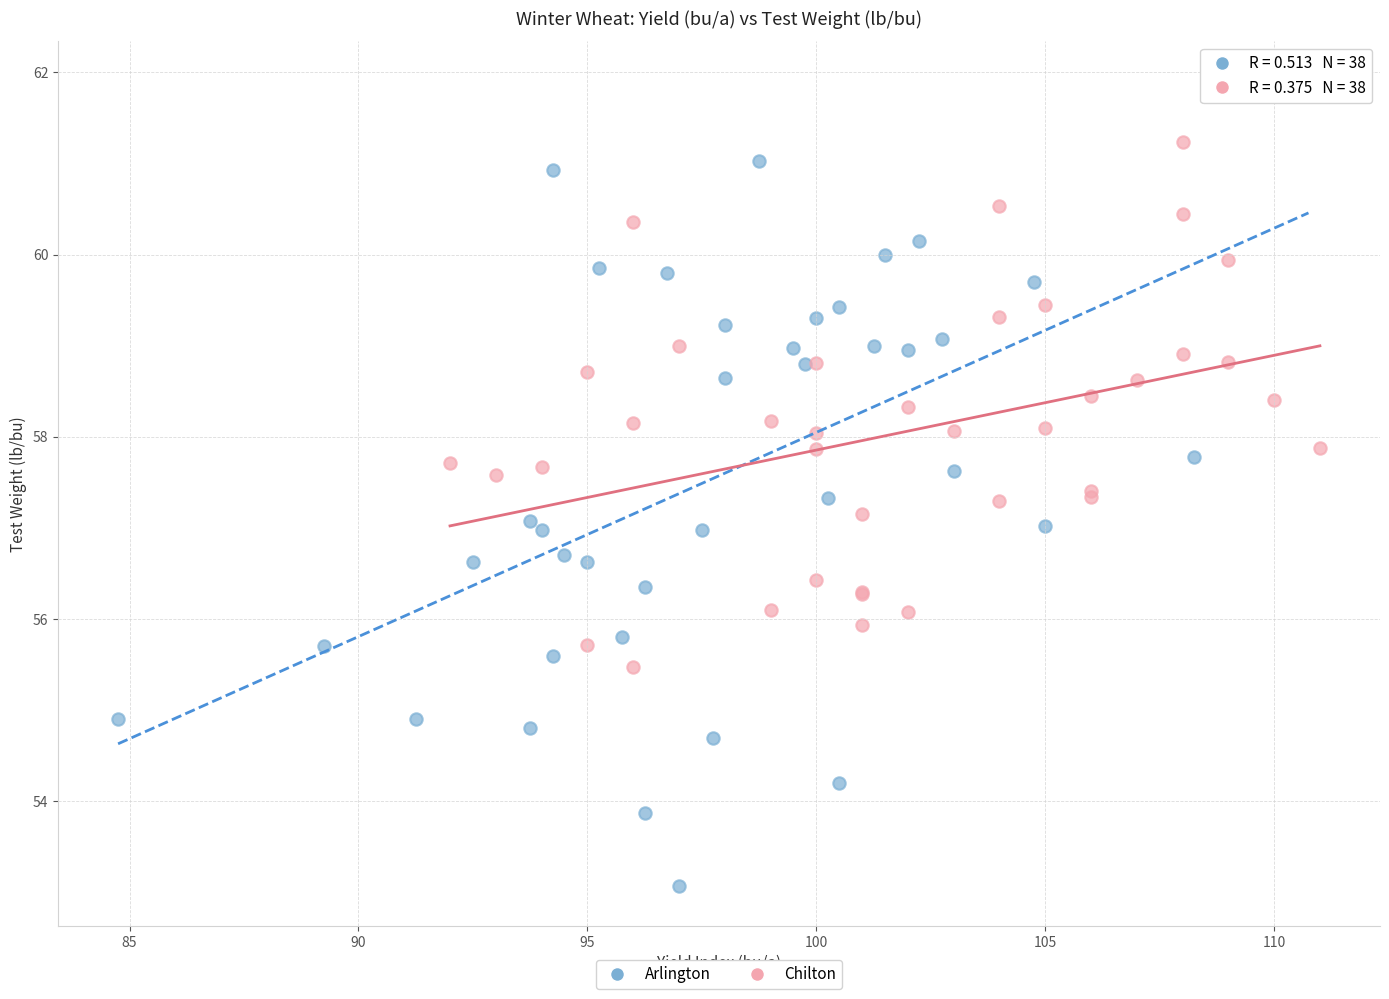

Which series reaches the maximum Y coordinate?

Arlington